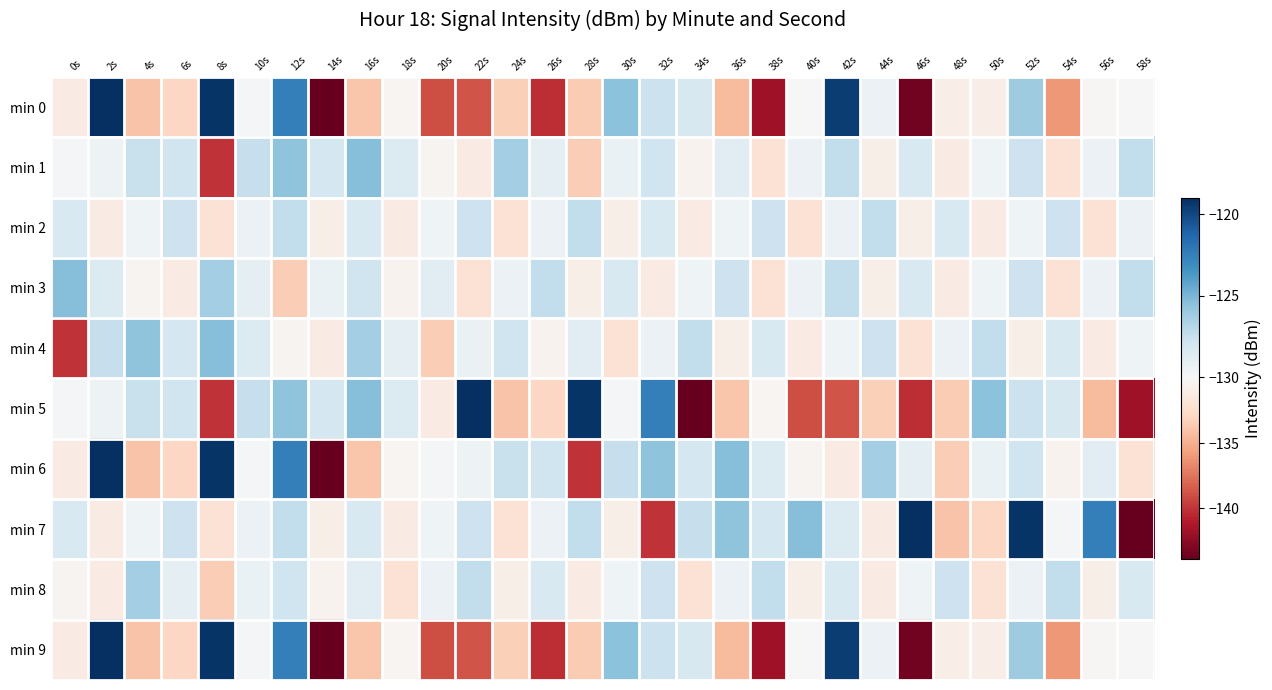

At 18s, list the series in order from smallest to largest.

min 8, min 2, min 7, min 3, min 0, min 6, min 9, min 4, min 1, min 5